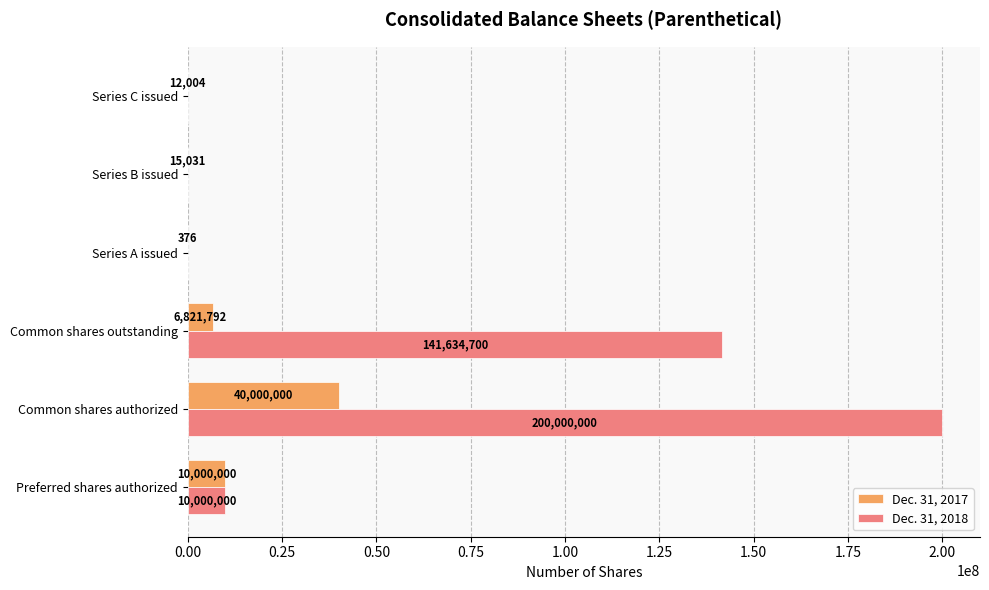

The value of Dec. 31, 2017 at Common shares outstanding is 6821792. True or false?

True